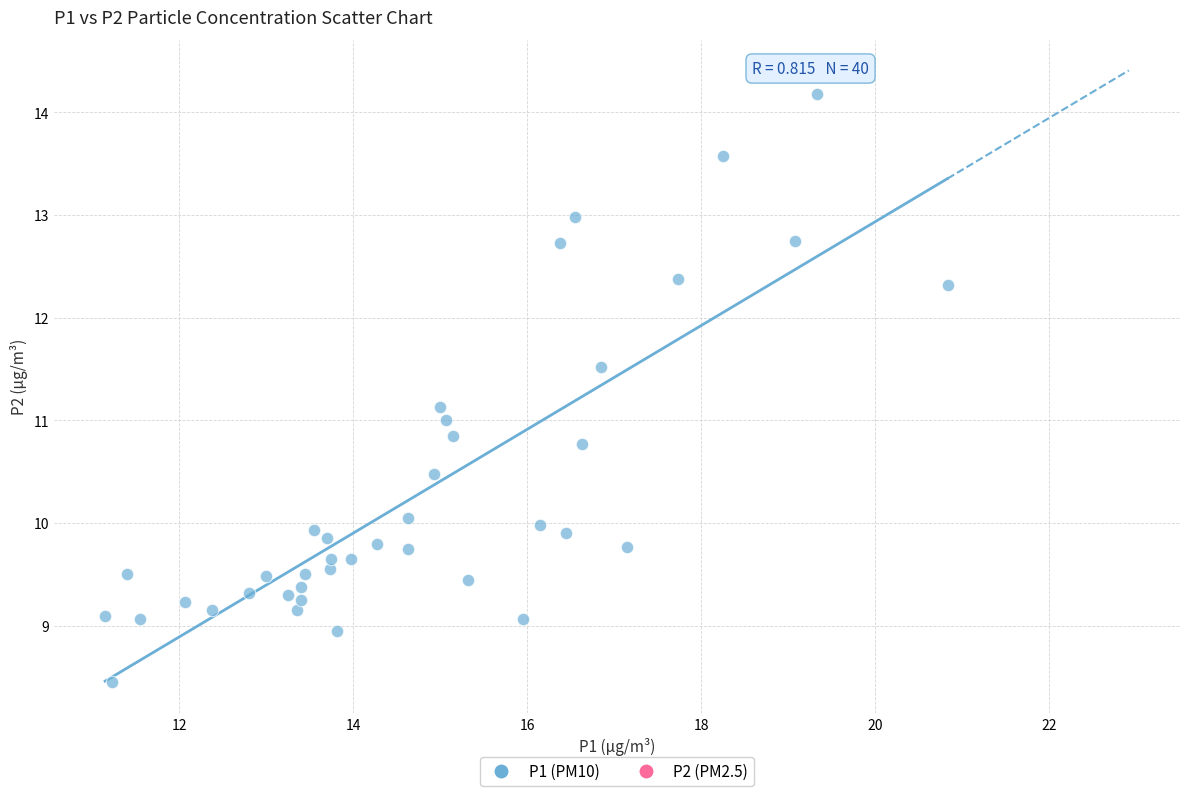

What is the range of X values (max minus min)?

9.7